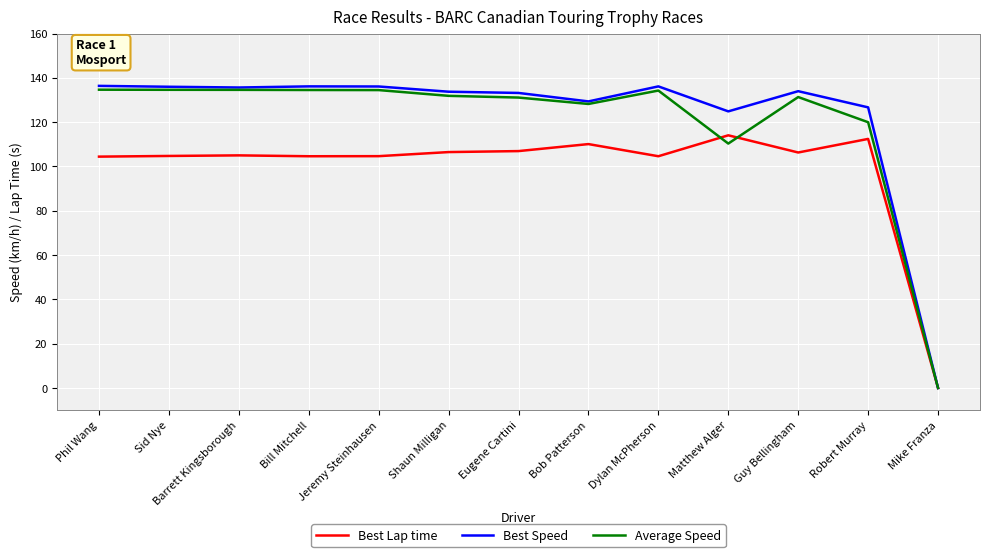

What position from the left is Eugene Cartini?

7